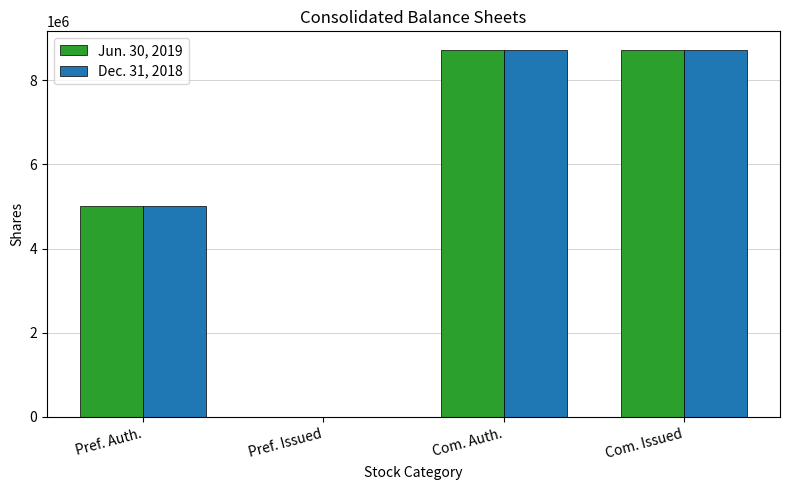

At which label is Jun. 30, 2019 closest to 4363022?

Pref. Auth.